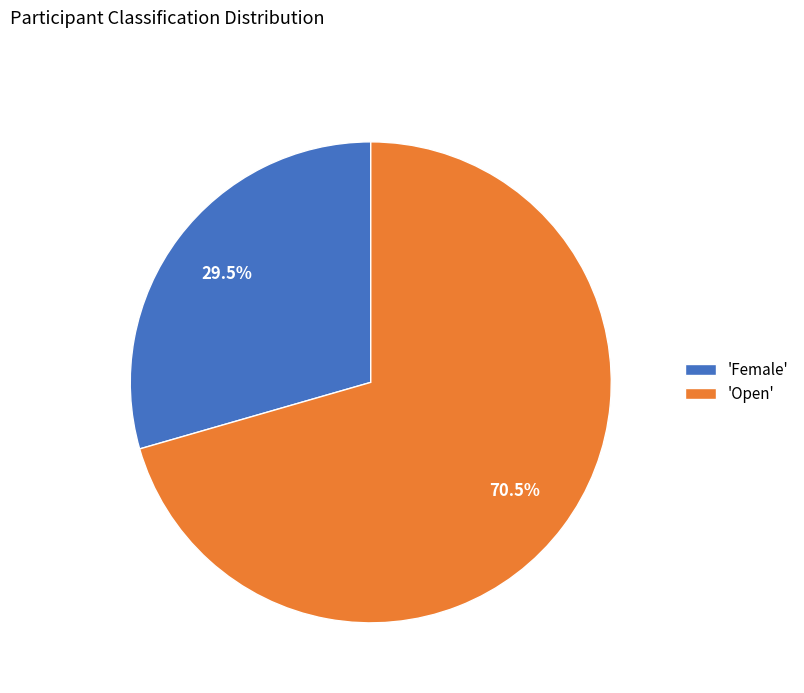

Is the sum of 'Open' and 'Female' greater than half?

Yes